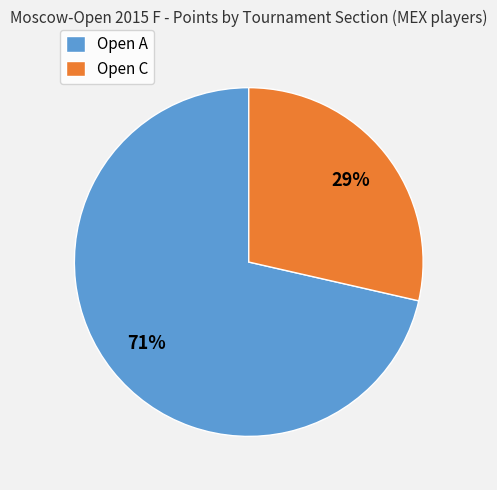

Rank the categories by value from lowest to highest.

Open C, Open A